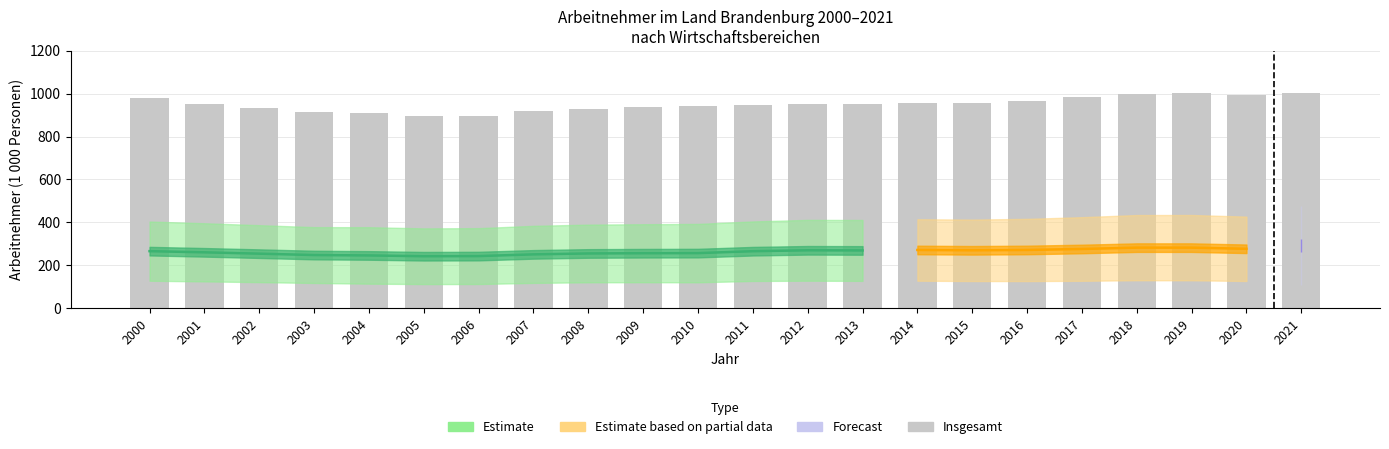

Rank the categories by value from highest to lowest.

2021, 2019, 2018, 2020, 2017, 2000, 2016, 2014, 2015, 2001, 2013, 2012, 2011, 2010, 2009, 2002, 2008, 2007, 2003, 2004, 2006, 2005